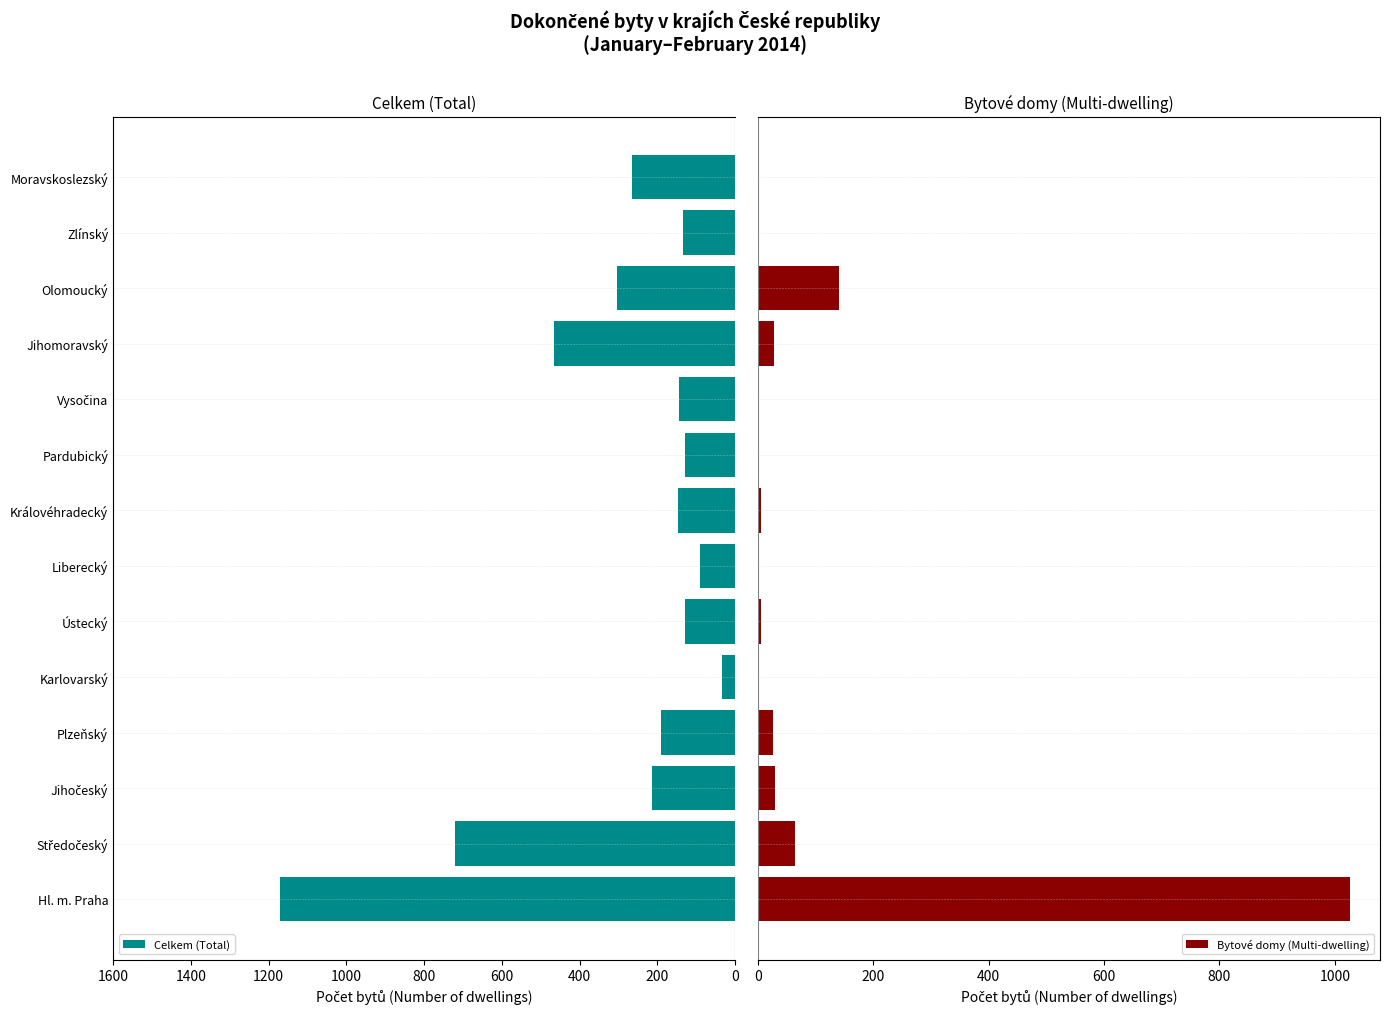

What is the sum of all Celkem (Total) values?

4139